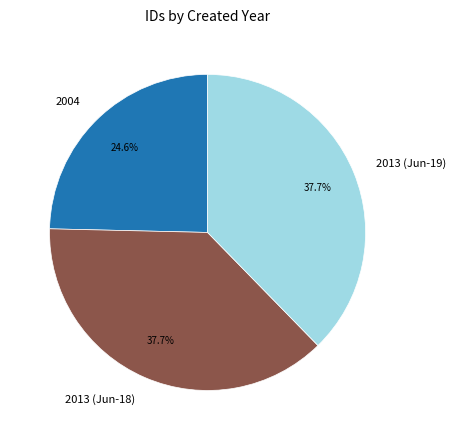

Is 2013 (Jun-18) the majority of the pie?

No